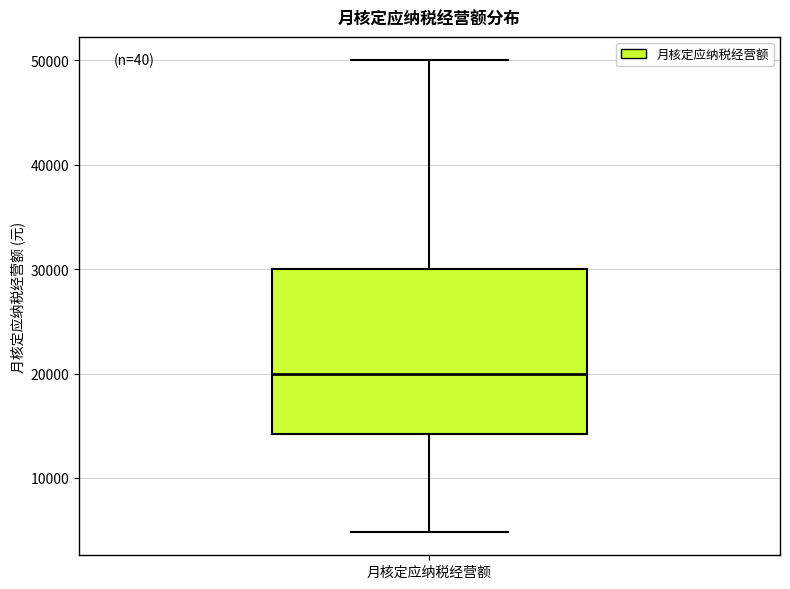

Read this box plot against the y-axis: the position of the median line, the range covered by the box, and the ends of both whiskers. The values are not printed on the chart, so give them approximately, as read against the axis.

median 20000, box 14000 to 30000, whiskers 5000 to 50000